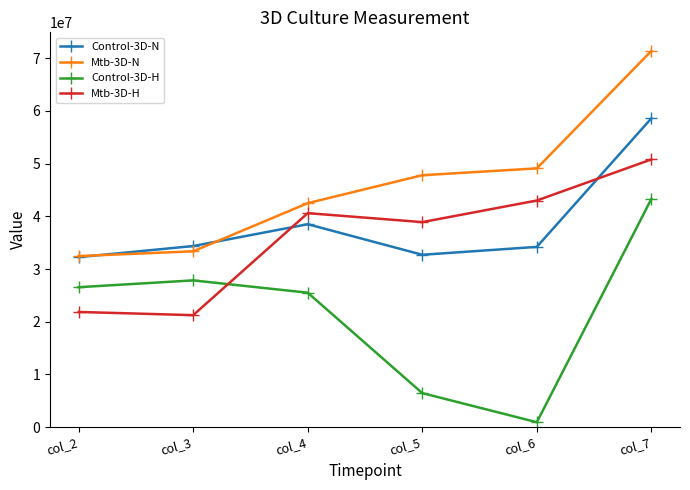

How many times do Mtb-3D-H and Control-3D-N cross each other?

2